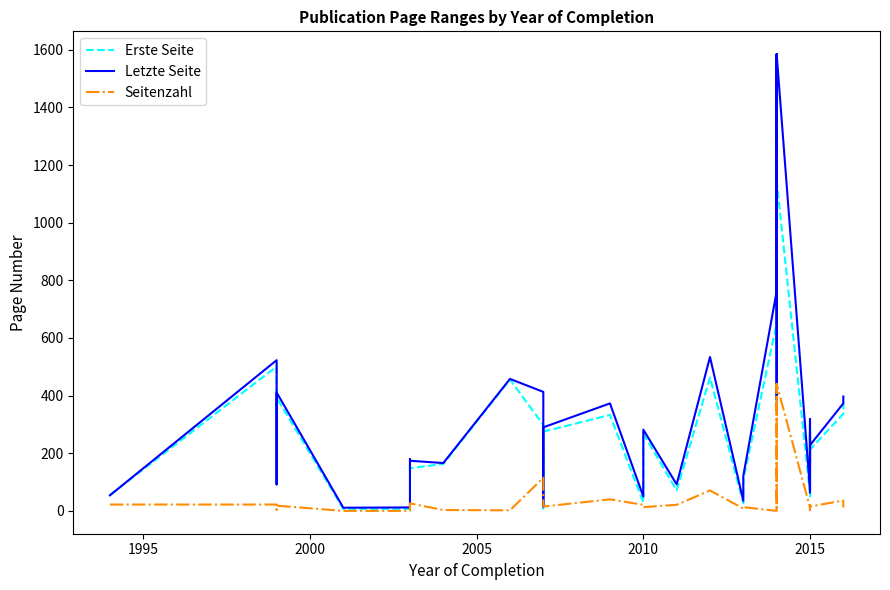

What are all the series names shown in the legend?

Erste Seite, Letzte Seite, Seitenzahl